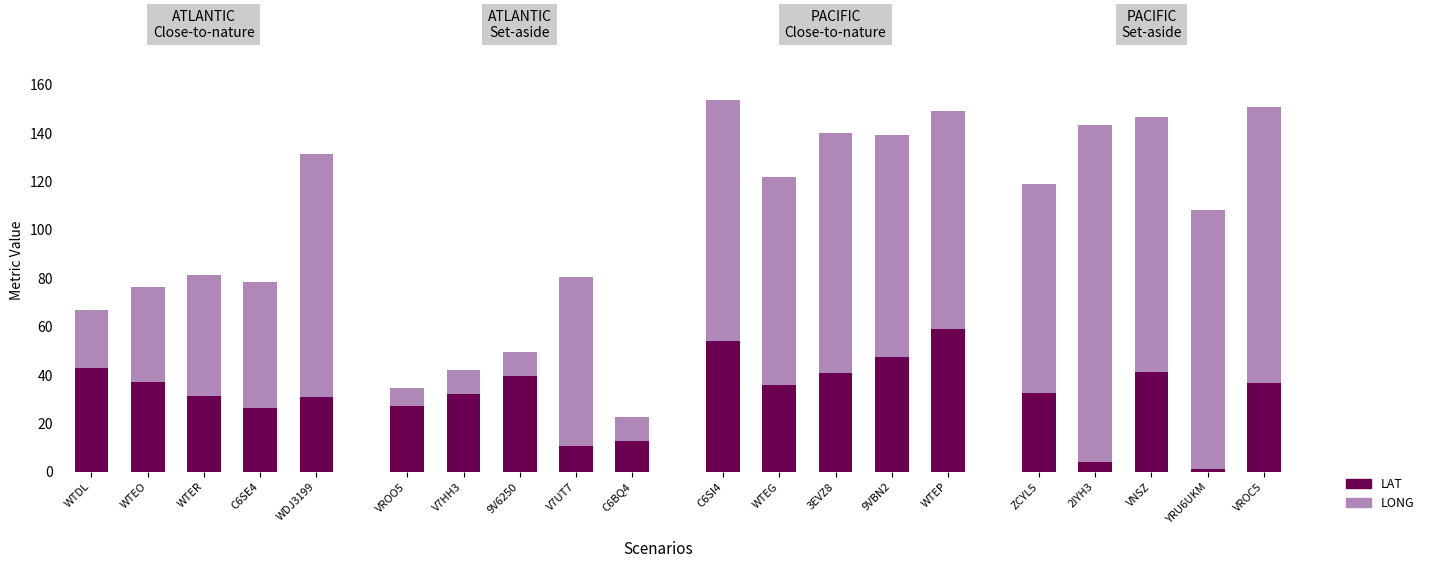

What is the maximum value shown in the chart?

139.1